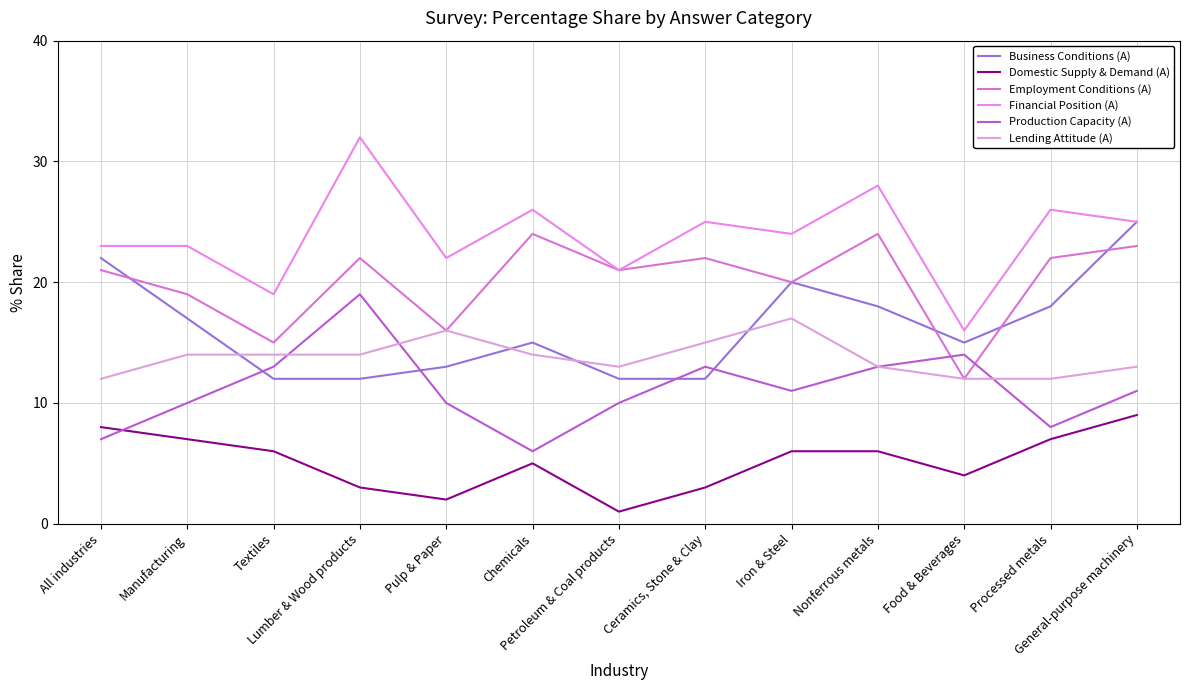

What is the sum of all Financial Position (A) values?

310